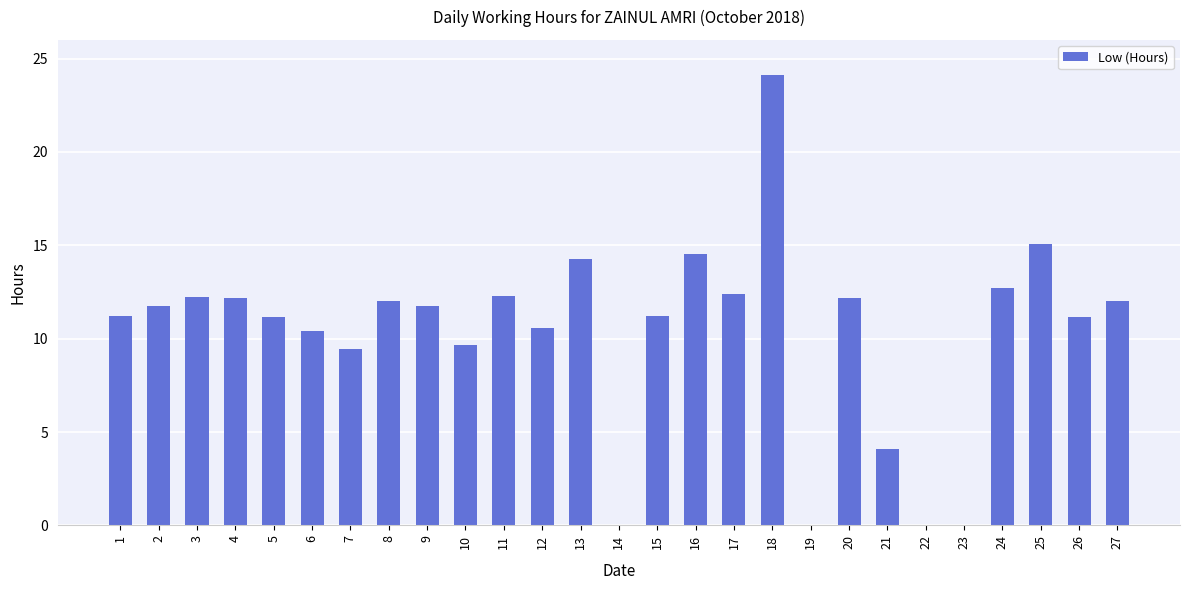

What value does the data have at 11?

12.3